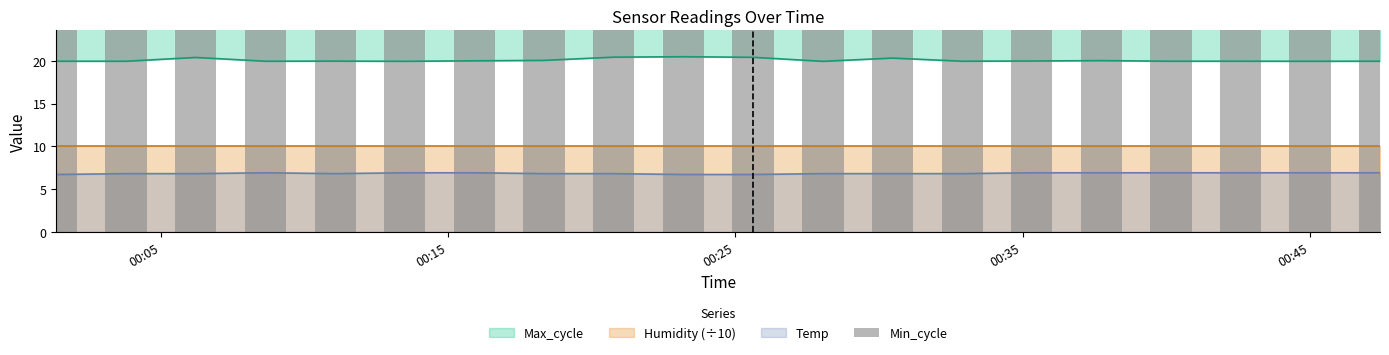

How many bars are there in total?

40